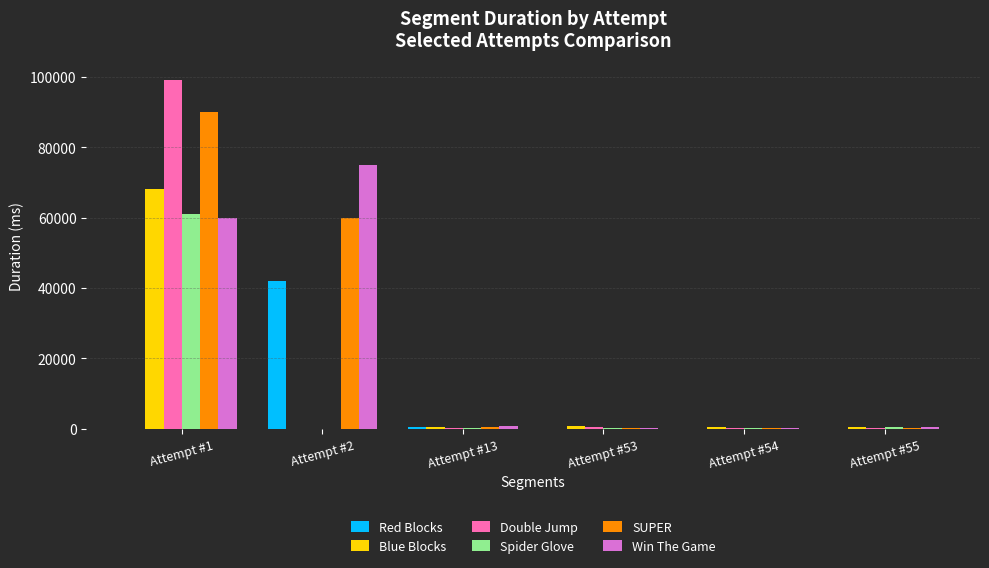

Which series changed the most between Attempt #1 and Attempt #54?

Double Jump